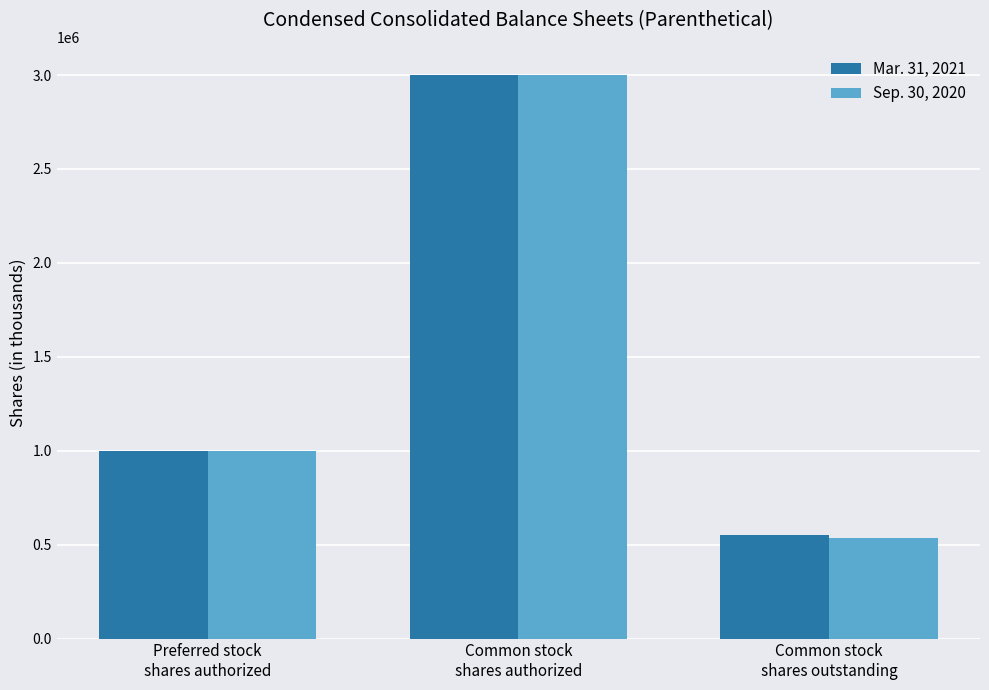

Are the bars grouped side by side (vs. stacked)?

Yes